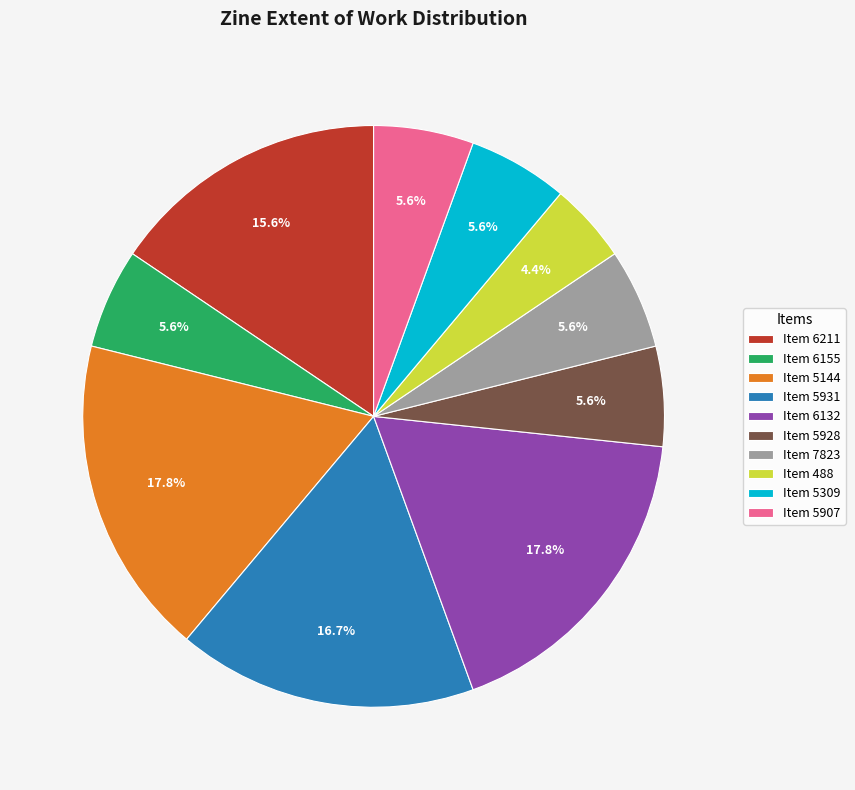

Which slice is the smallest?

Item 488